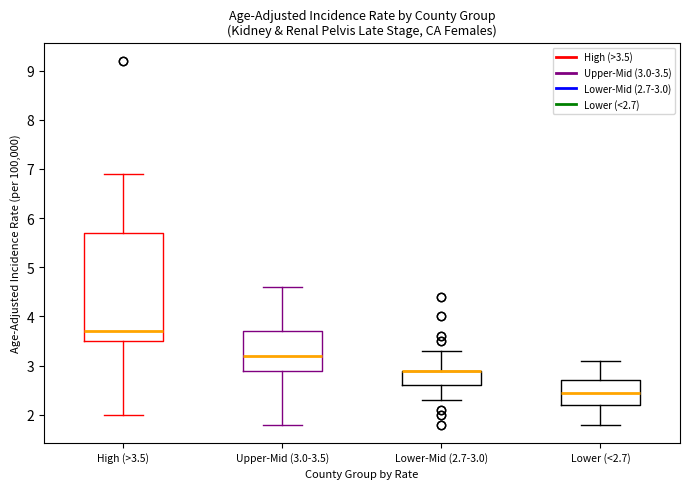

Reading left to right, read every box against the y-axis: the position of its median line, the range the box covers, and the ends of its whiskers. The values are not printed on the chart, so give them approximately, as read against the axis.

High (>3.5): median 3.7, box 3.5 to 5.7, whiskers 2.0 to 6.9
Upper-Mid (3.0-3.5): median 3.2, box 2.9 to 3.7, whiskers 1.8 to 4.6
Lower-Mid (2.7-3.0): median 2.9 (drawn on the box's upper edge), box 2.6 to 2.9, whiskers 2.3 to 3.3
Lower (<2.7): median 2.5, box 2.2 to 2.7, whiskers 1.8 to 3.1